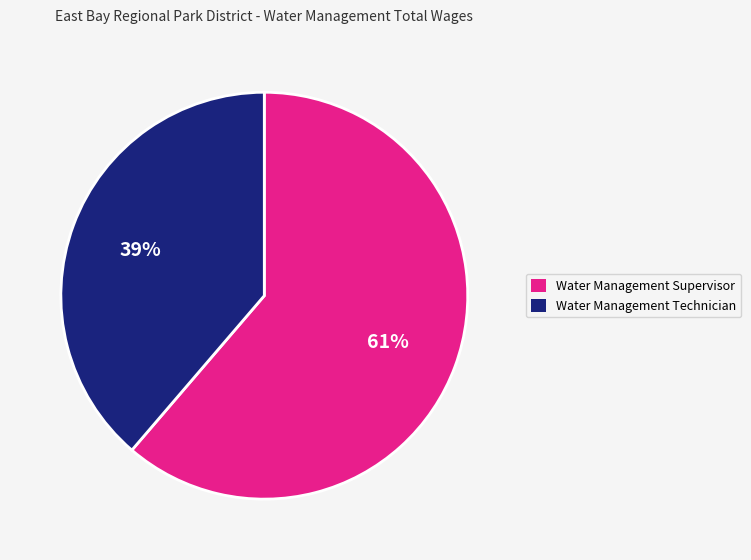

To the nearest percent, what is the average slice percentage?

50%